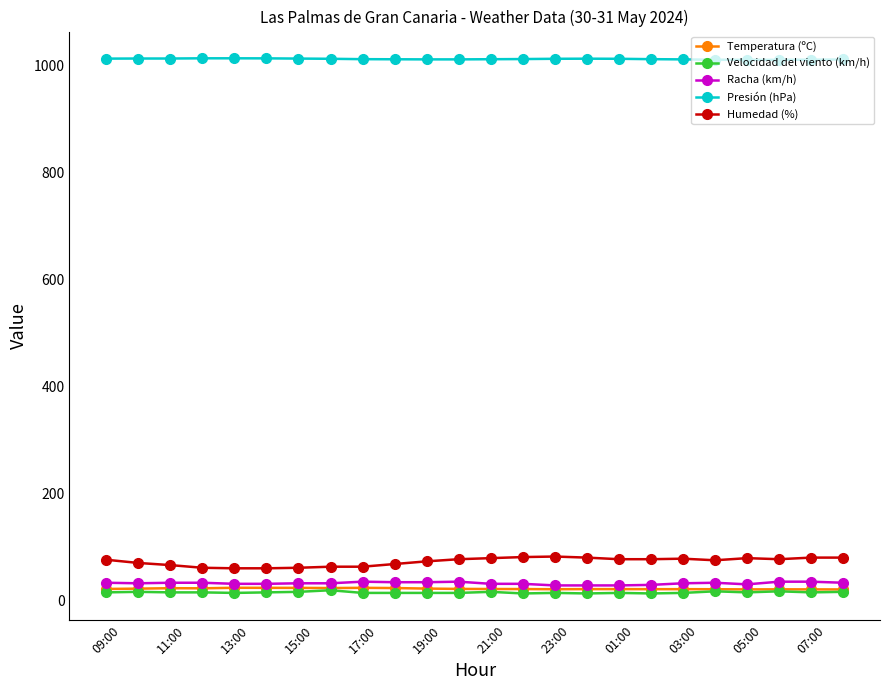

At how many categories does at least one series exceed 840?

24